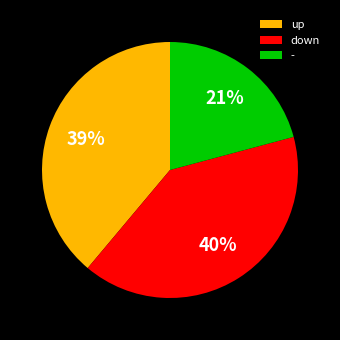

Which slice is the largest?

down